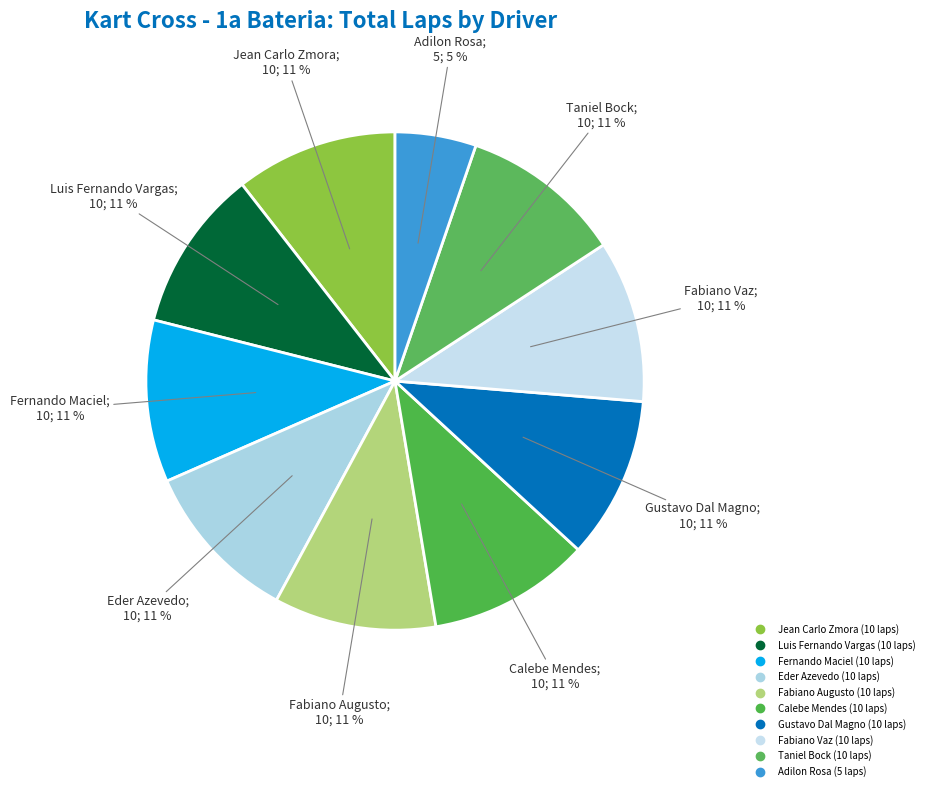

What is the ratio of the value at Adilon Rosa to the value at Jean Carlo Zmora?

0.5